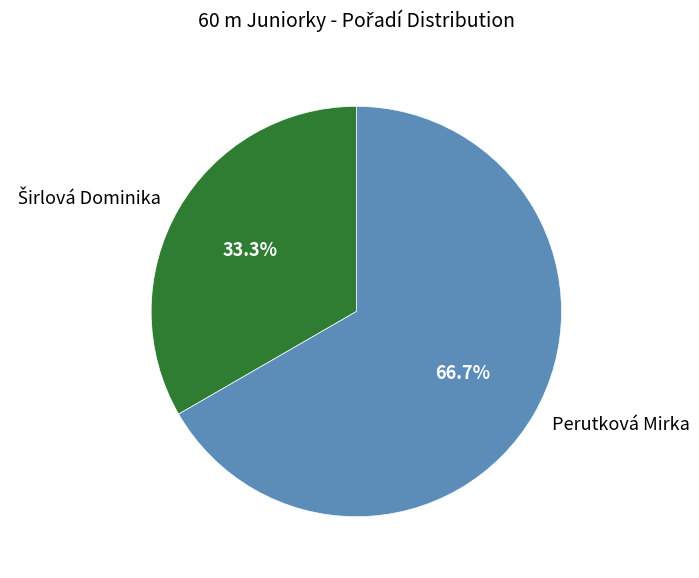

Count the number of slices in the pie.

2